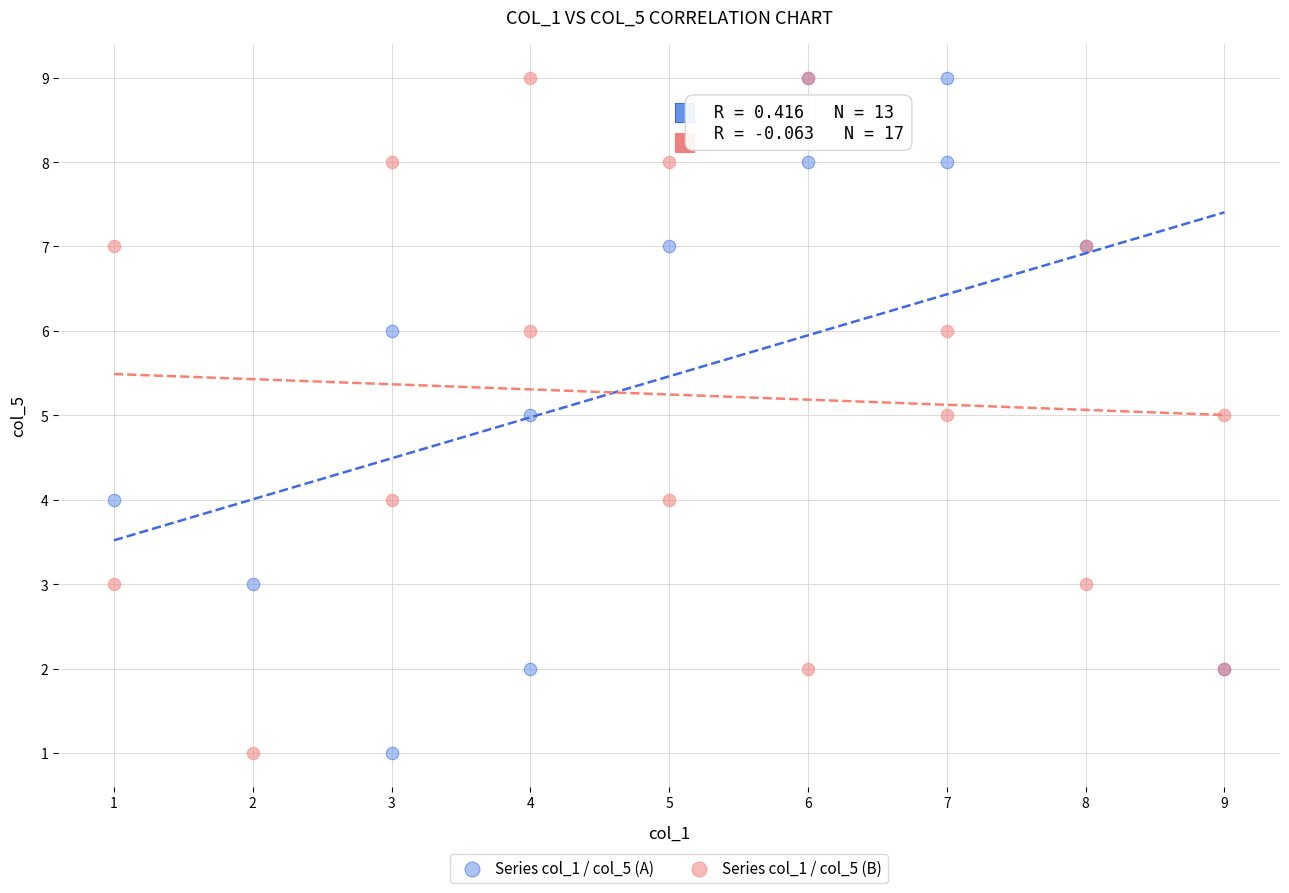

What are all the series names shown in the legend?

Series col_1 / col_5 (A), Series col_1 / col_5 (B)